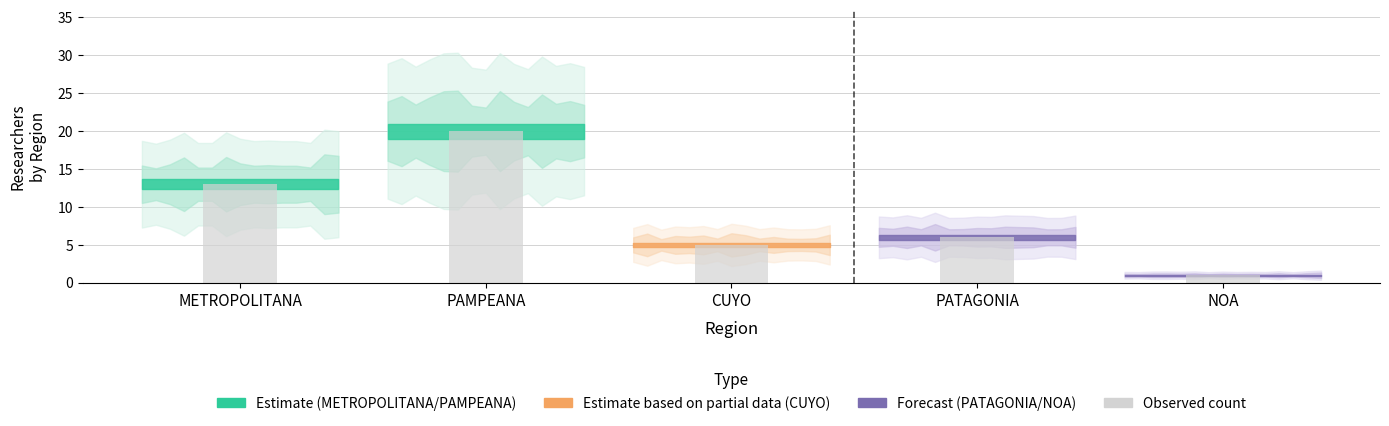

Reading left to right, extract all data points from this chart.

METROPOLITANA=13	PAMPEANA=20	CUYO=5	PATAGONIA=6	NOA=1